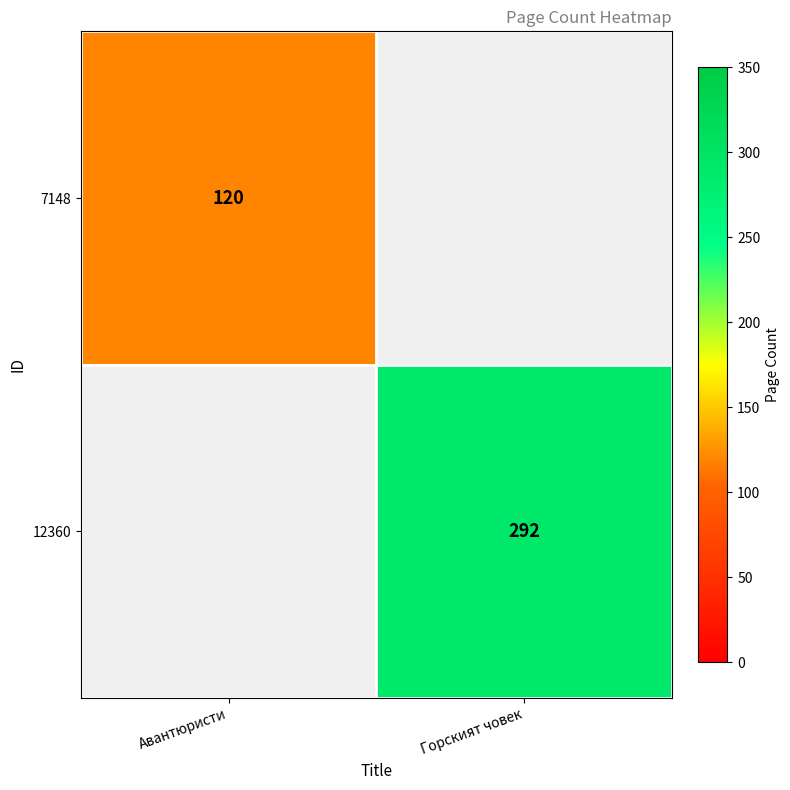

Is the value of 7148 at Авантюристи greater than the value of 12360 at Горският човек?

No